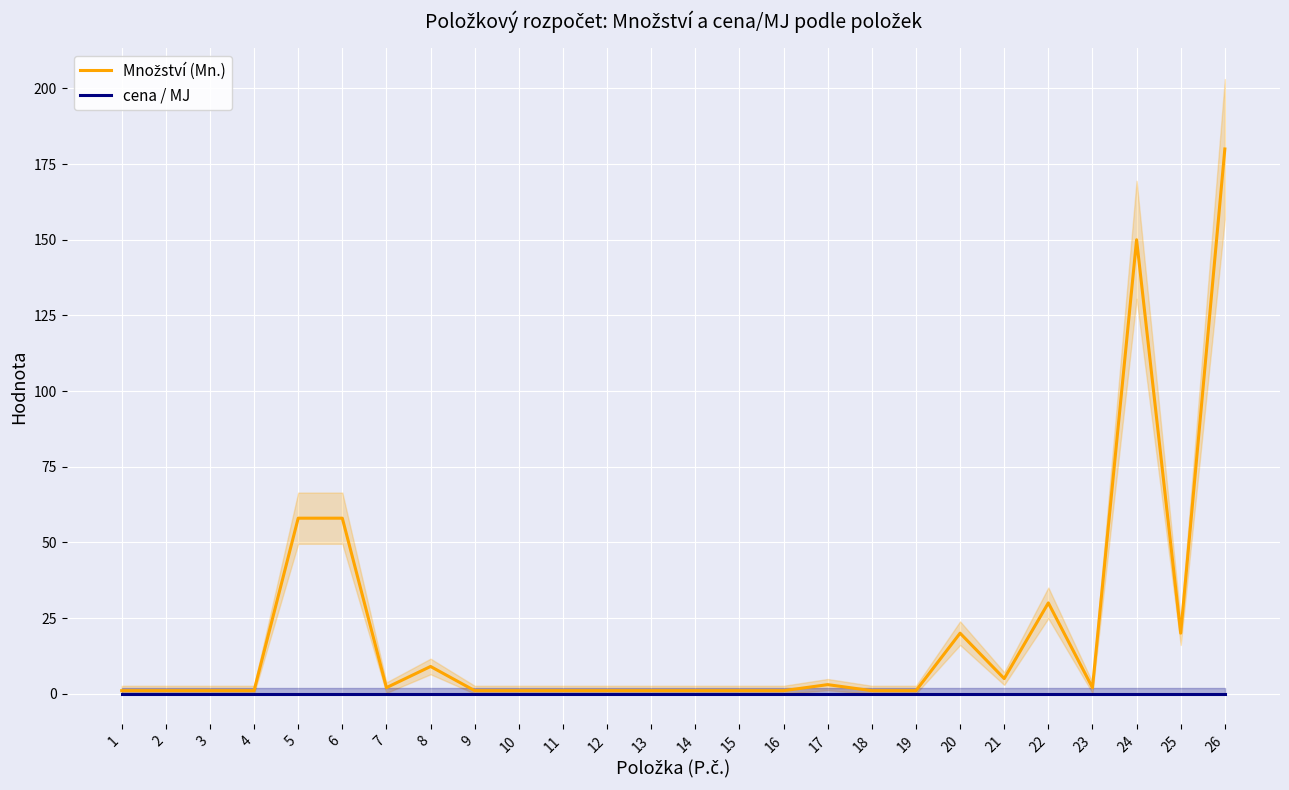

What is the average value of the Množství (Mn.) series?

21